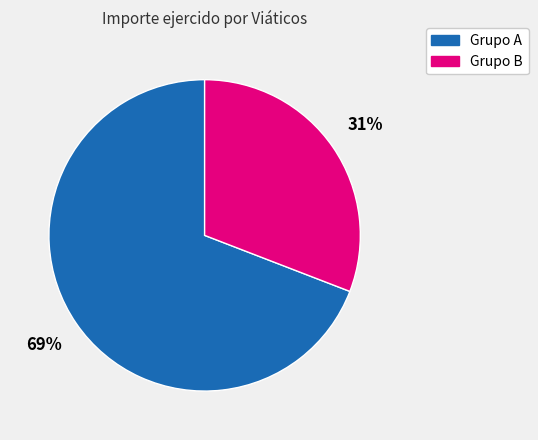

Count the number of slices in the pie.

2